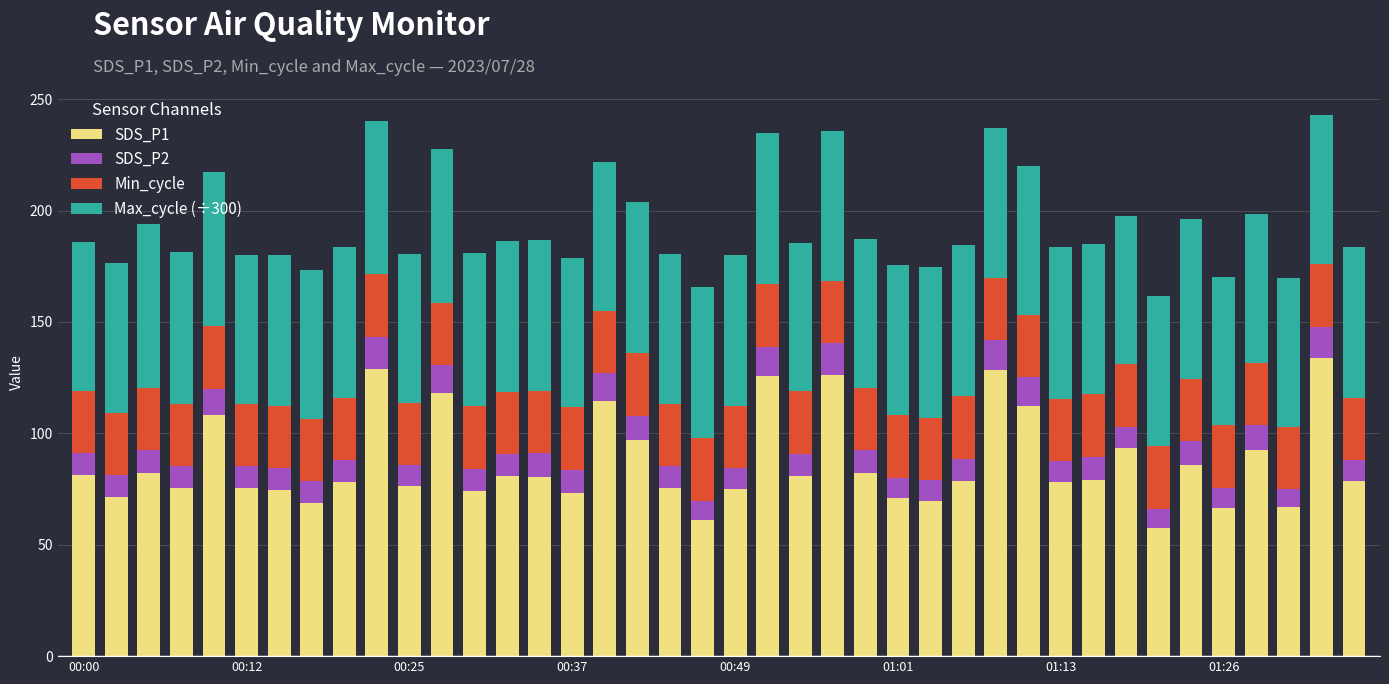

What is the maximum value for SDS_P1?

133.9